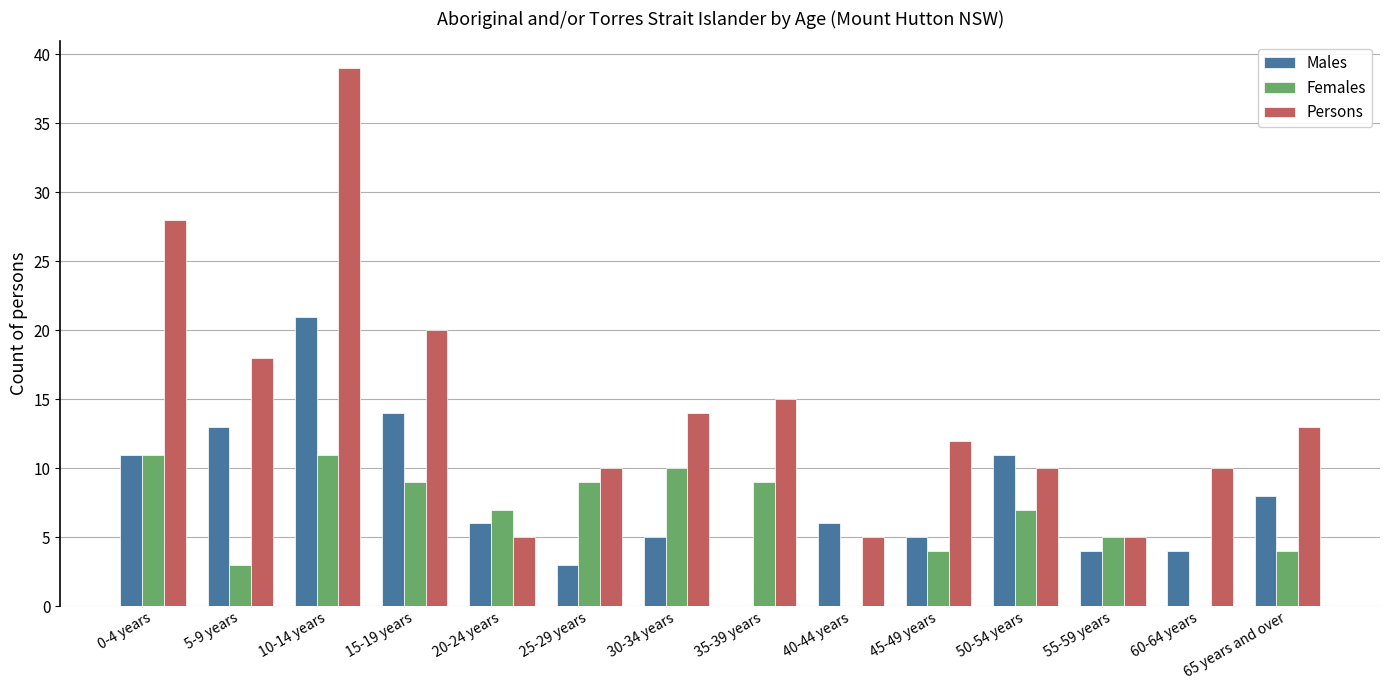

Are the bars grouped side by side (vs. stacked)?

Yes